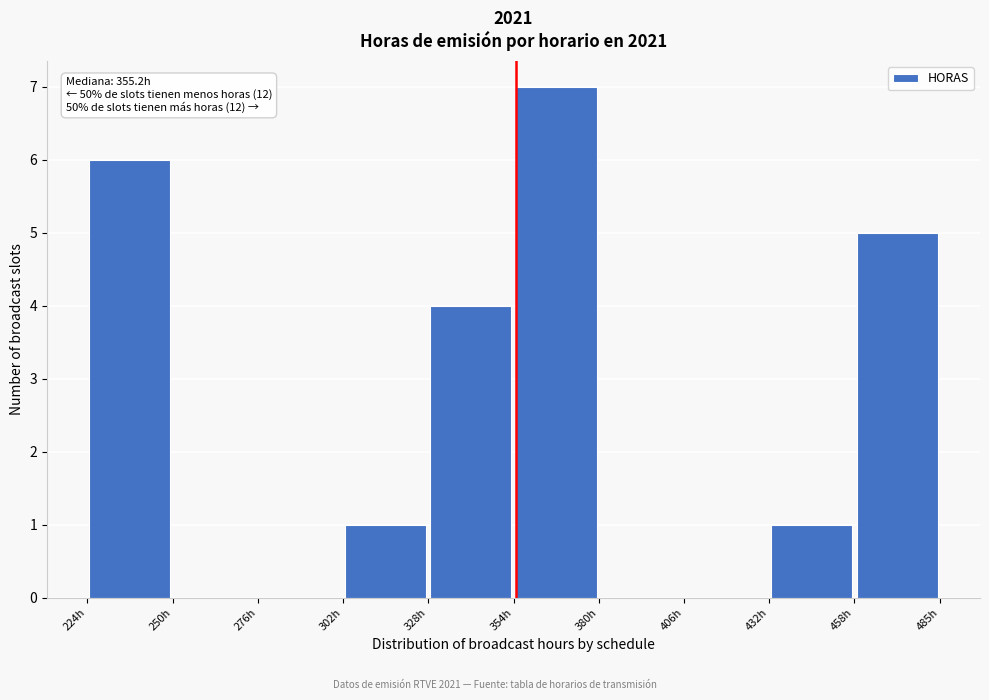

Over which range of the x-axis is the bar tallest?

355 to 380